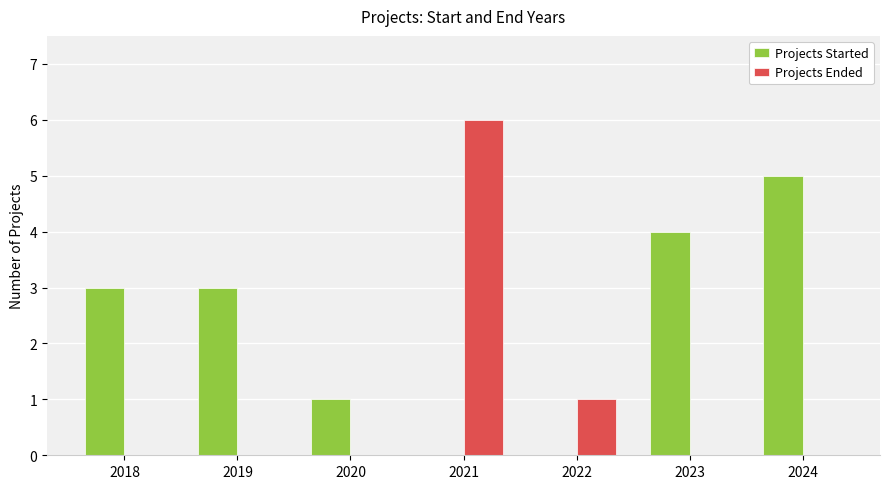

Which series has the widest spread of values?

Projects Ended